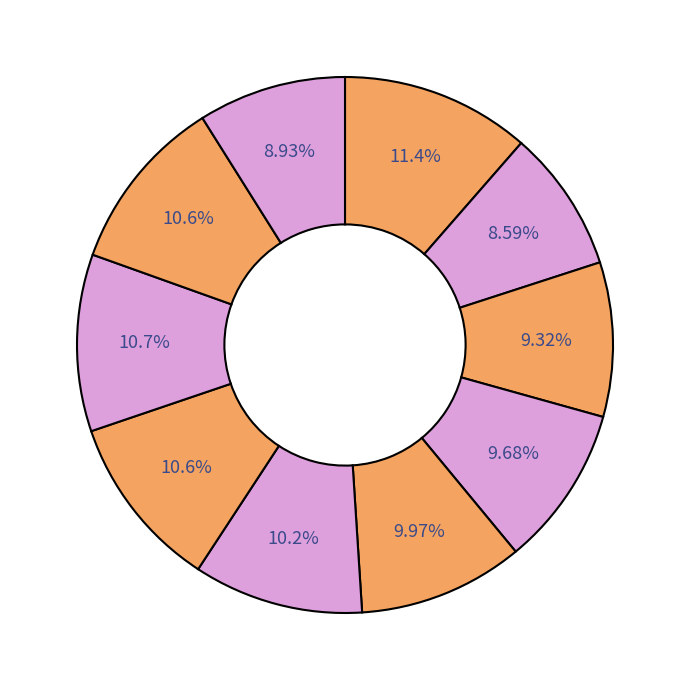

Count the number of slices in the pie.

10